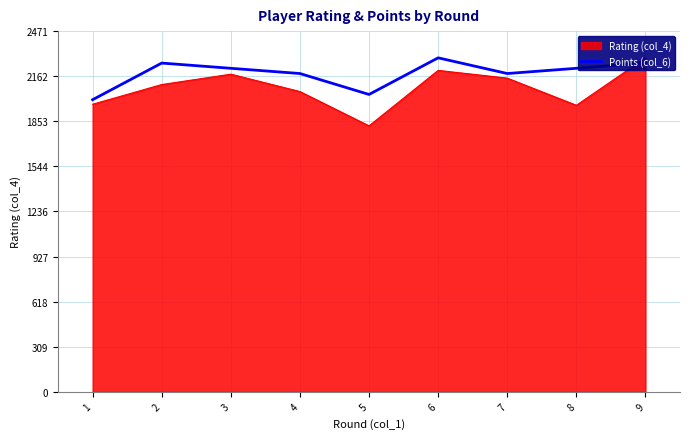

The value of Points (col_6) at 8 is 1138.6. True or false?

False